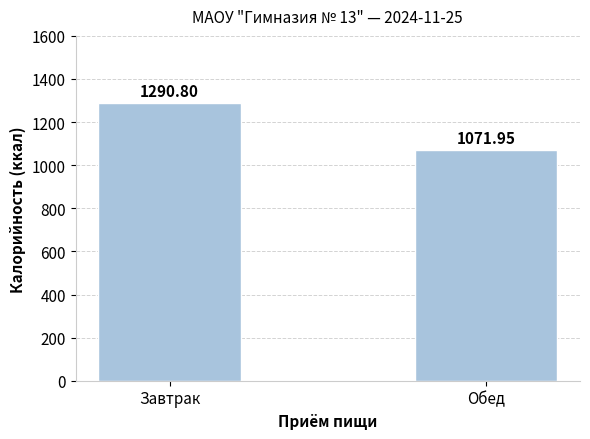

What is the ratio of the value at Обед to the value at Завтрак?

0.8